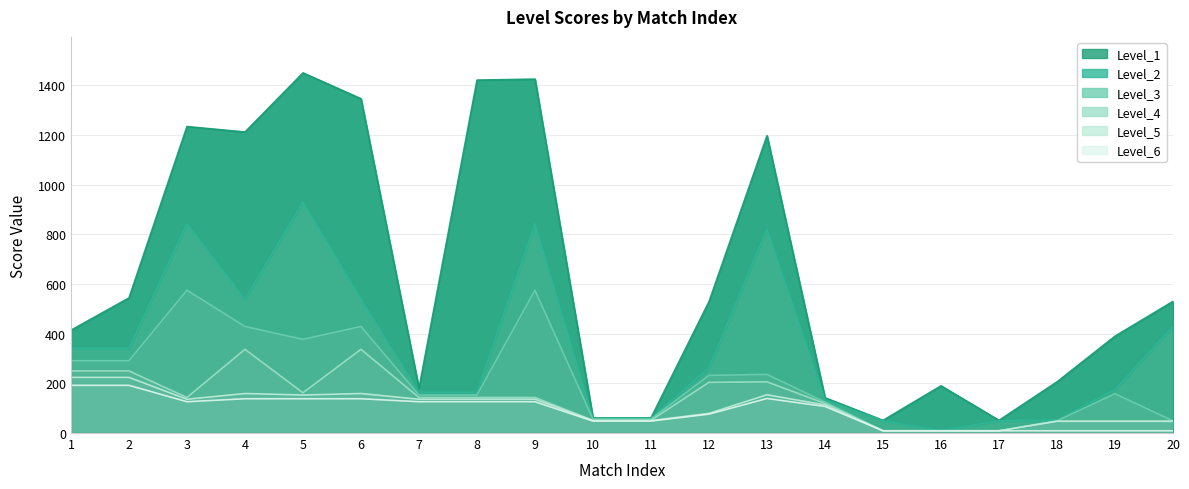

At 18, list the series in order from smallest to largest.

Level_6, Level_5, Level_4, Level_3, Level_2, Level_1